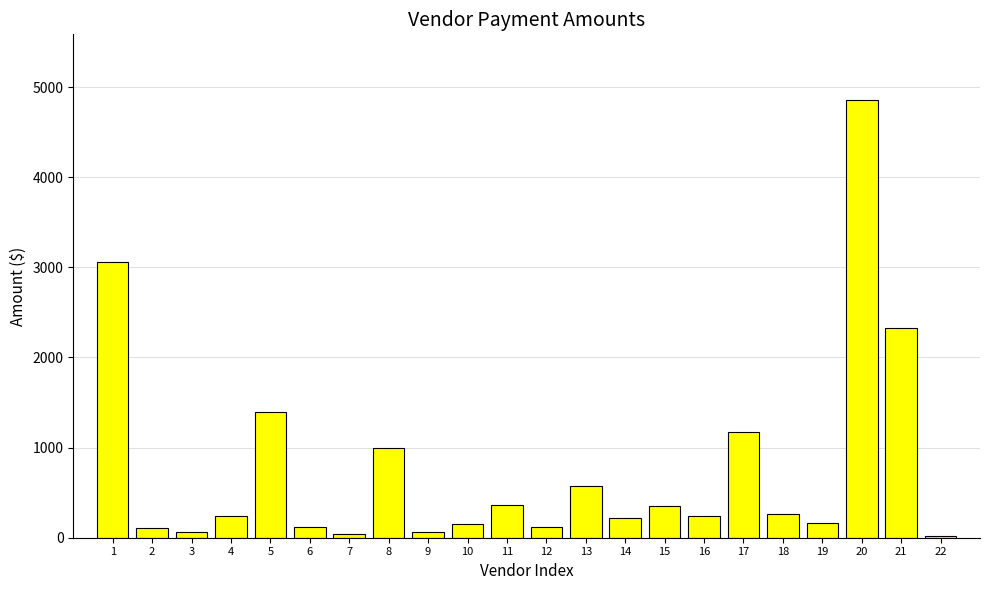

What is the average value?

769.2